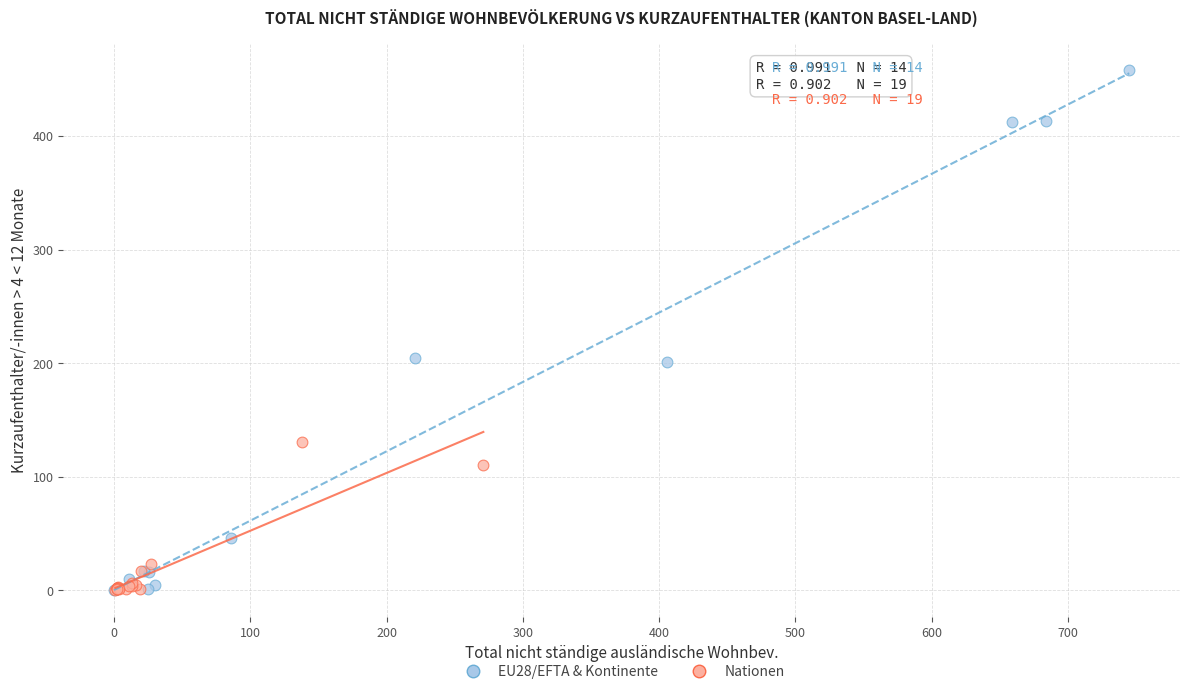

Which series has the widest spread of Y values?

EU28/EFTA & Kontinente